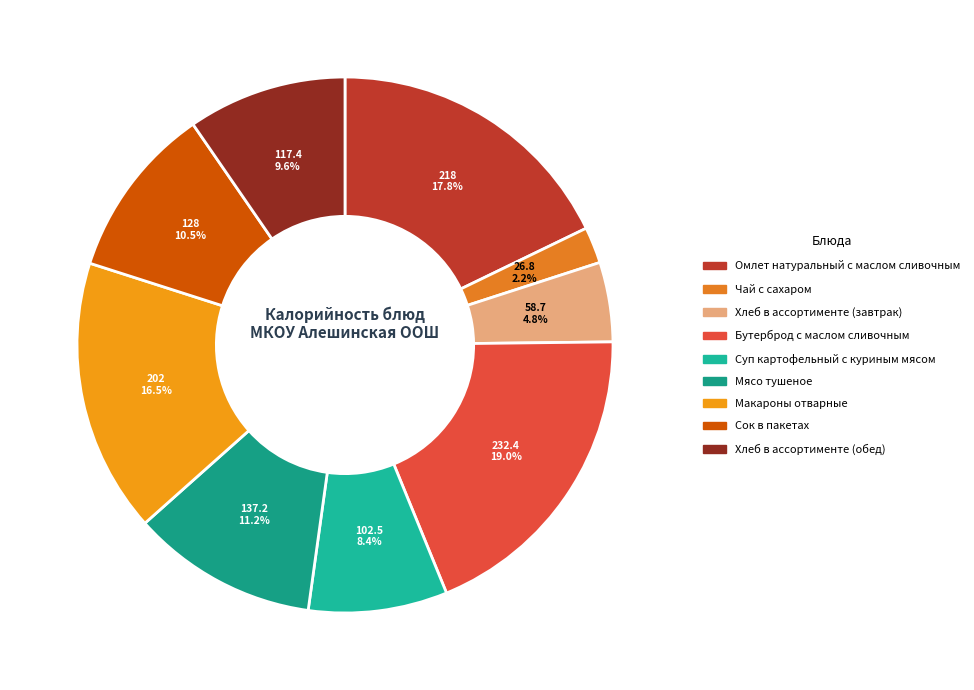

Between Сок в пакетах and Макароны отварные, which is larger?

Макароны отварные